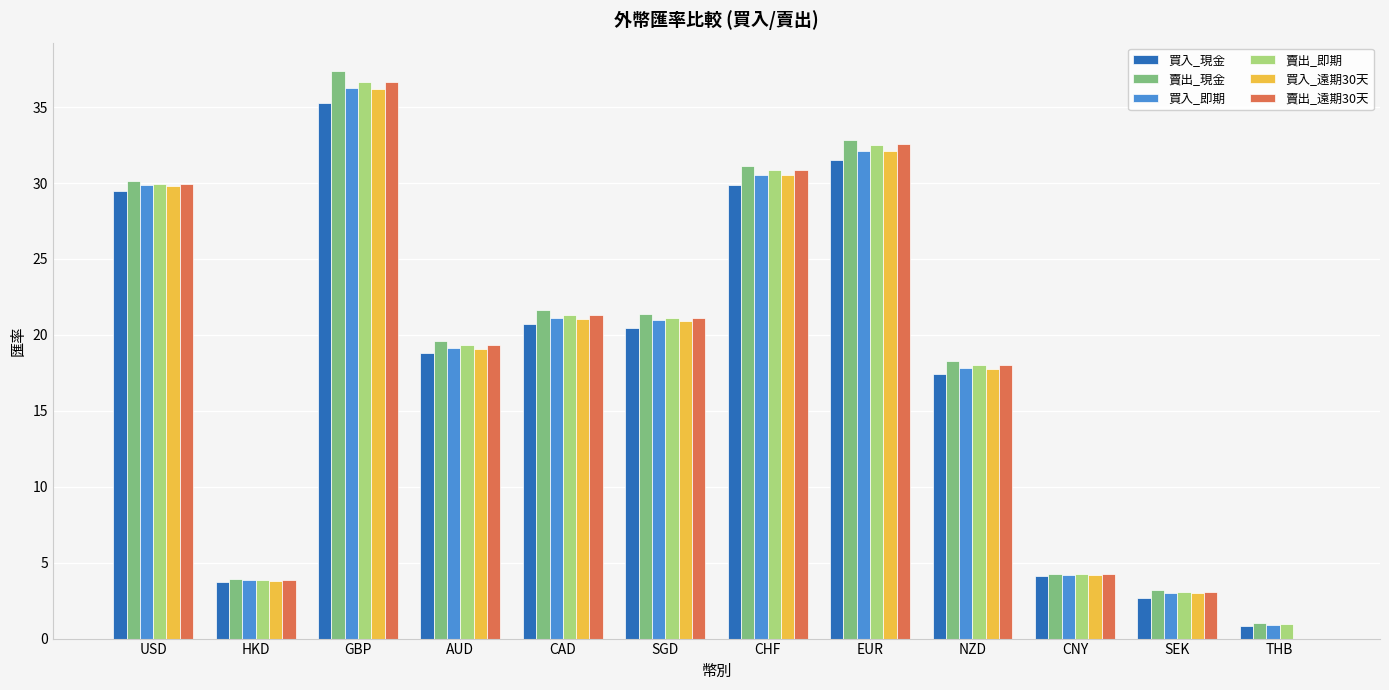

The 賣出_現金 series shows 3.9 at HKD. True or false?

True